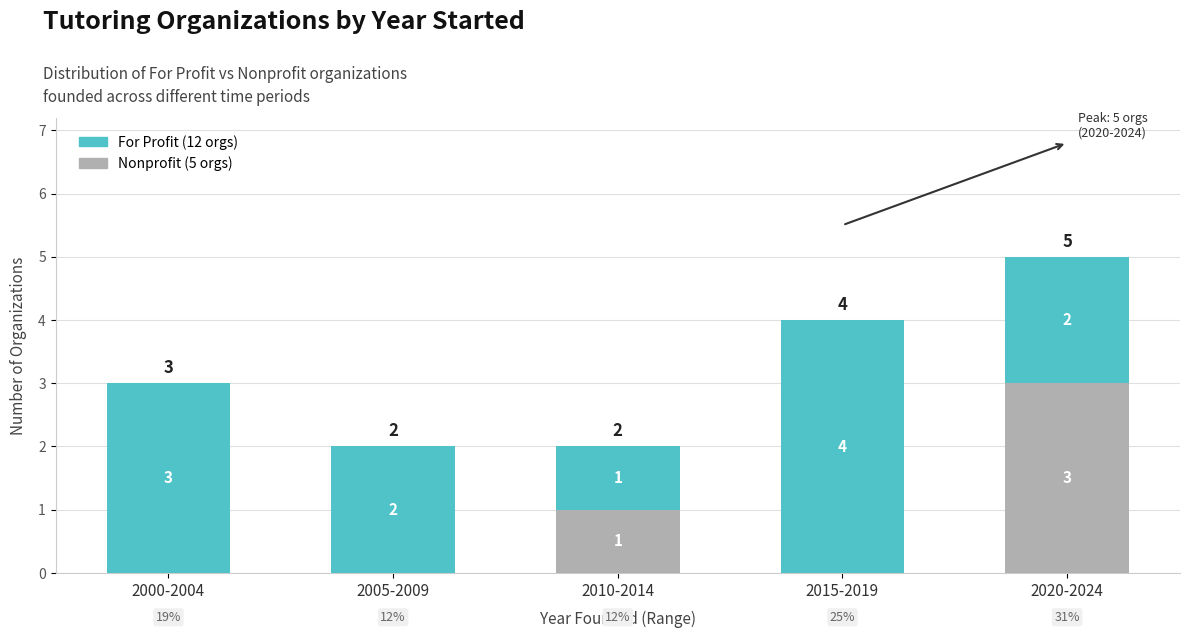

Count the number of categories in the chart.

5